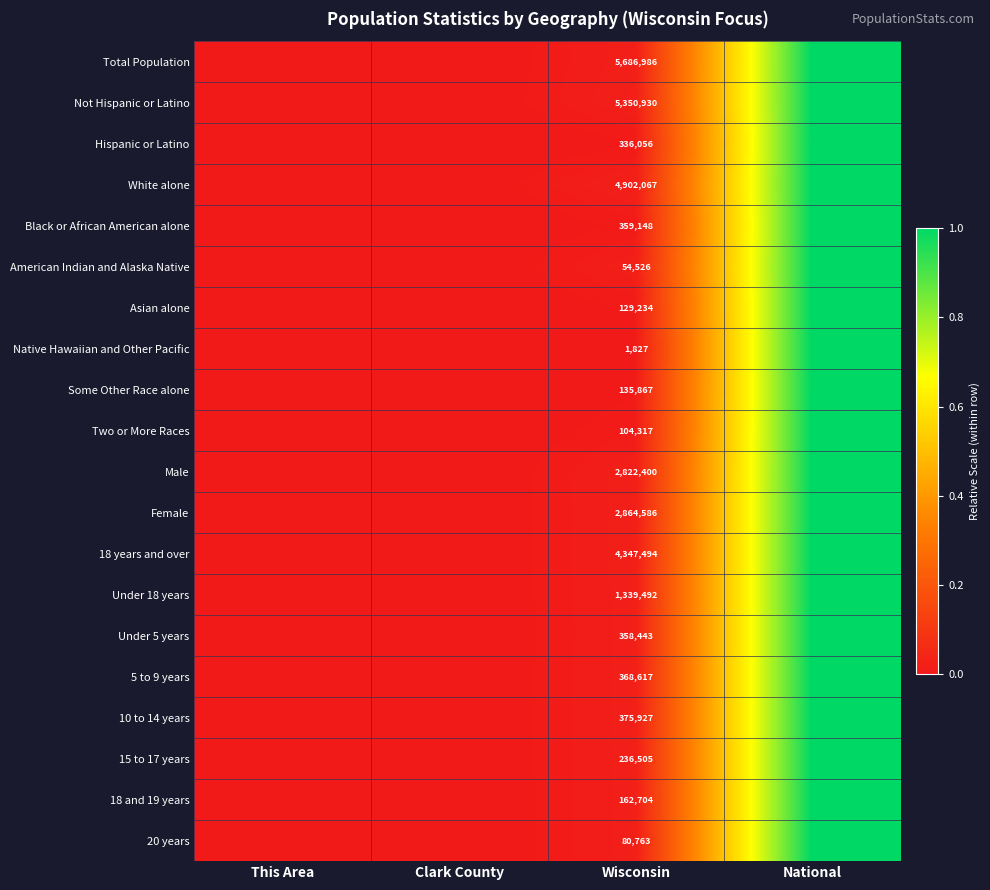

At which category is the sum across all series the highest?

National